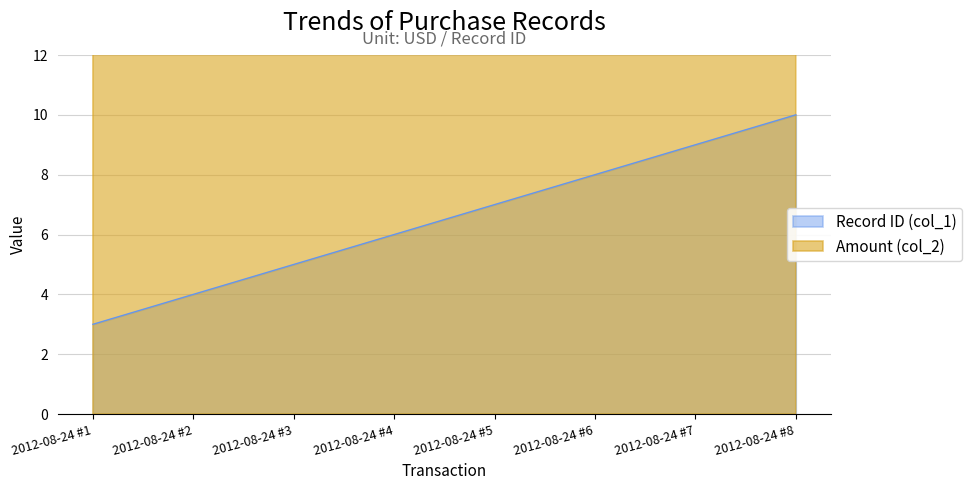

Is the value of Amount (col_2) at 2012-08-24 #2 greater than the value of Record ID (col_1) at 2012-08-24 #3?

Yes